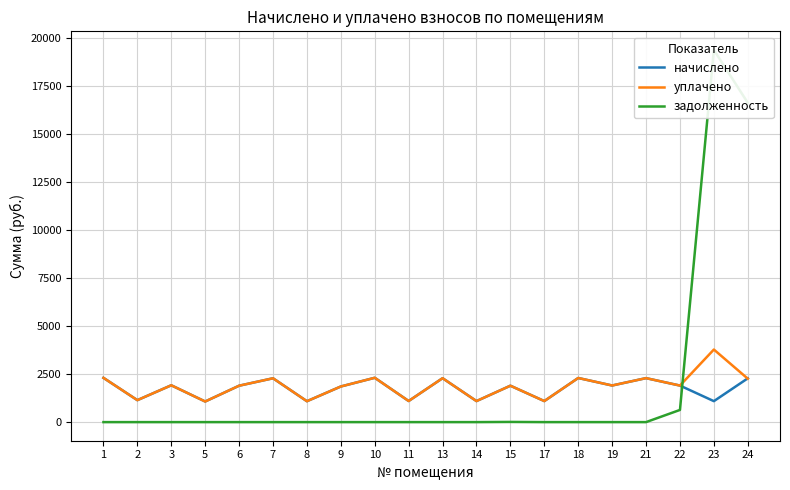

What is the difference between the maximum and minimum values in the начислено series?

1235.1